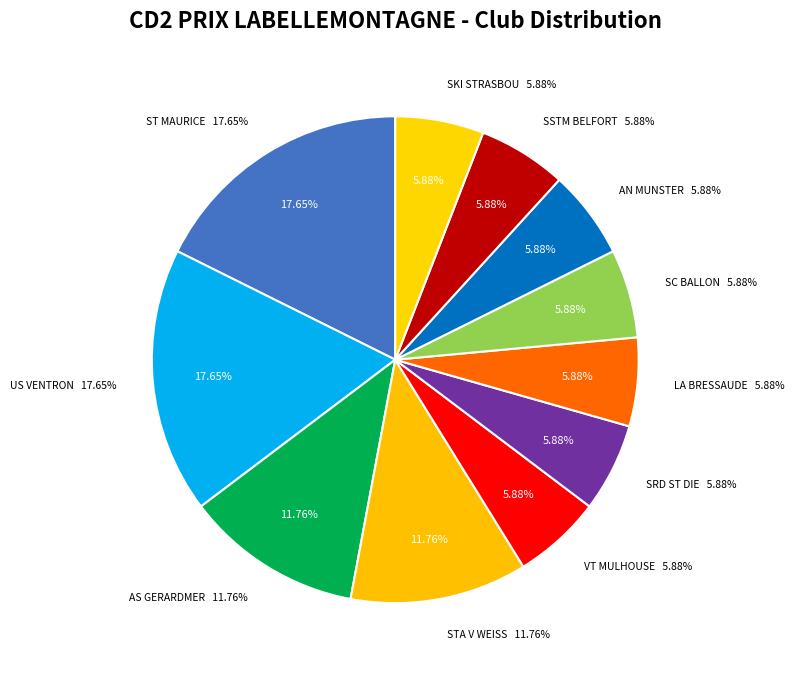

True or false: VT MULHOUSE accounts for 6% of the total.

True